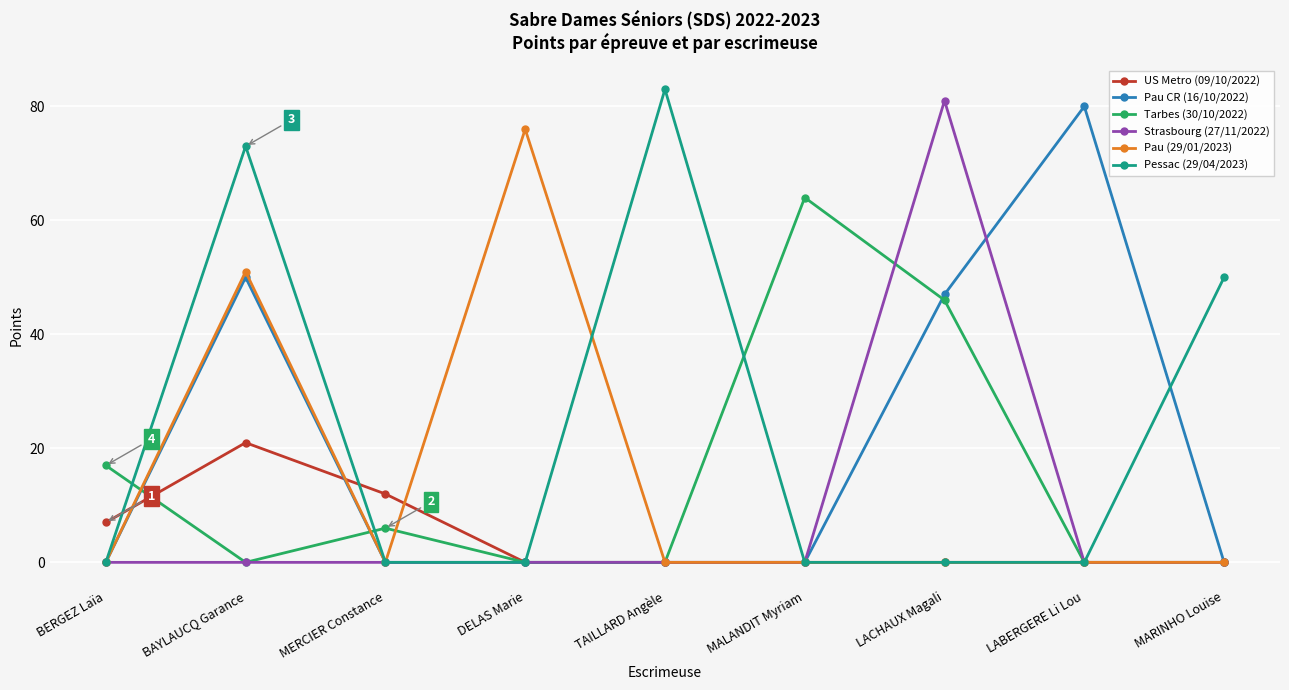

Reading left to right, extract all data points from this chart.

US Metro (09/10/2022): BERGEZ Laïa=7	BAYLAUCQ Garance=21	MERCIER Constance=12	DELAS Marie=0	TAILLARD Angèle=0	MALANDIT Myriam=0	LACHAUX Magali=0	LABERGERE Li Lou=0	MARINHO Louise=0
Pau CR (16/10/2022): BERGEZ Laïa=0	BAYLAUCQ Garance=50	MERCIER Constance=0	DELAS Marie=0	TAILLARD Angèle=0	MALANDIT Myriam=0	LACHAUX Magali=47	LABERGERE Li Lou=80	MARINHO Louise=0
Tarbes (30/10/2022): BERGEZ Laïa=17	BAYLAUCQ Garance=0	MERCIER Constance=6	DELAS Marie=0	TAILLARD Angèle=0	MALANDIT Myriam=64	LACHAUX Magali=46	LABERGERE Li Lou=0	MARINHO Louise=0
Strasbourg (27/11/2022): BERGEZ Laïa=0	BAYLAUCQ Garance=0	MERCIER Constance=0	DELAS Marie=0	TAILLARD Angèle=0	MALANDIT Myriam=0	LACHAUX Magali=81	LABERGERE Li Lou=0	MARINHO Louise=0
Pau (29/01/2023): BERGEZ Laïa=0	BAYLAUCQ Garance=51	MERCIER Constance=0	DELAS Marie=76	TAILLARD Angèle=0	MALANDIT Myriam=0	LACHAUX Magali=0	LABERGERE Li Lou=0	MARINHO Louise=0
Pessac (29/04/2023): BERGEZ Laïa=0	BAYLAUCQ Garance=73	MERCIER Constance=0	DELAS Marie=0	TAILLARD Angèle=83	MALANDIT Myriam=0	LACHAUX Magali=0	LABERGERE Li Lou=0	MARINHO Louise=50